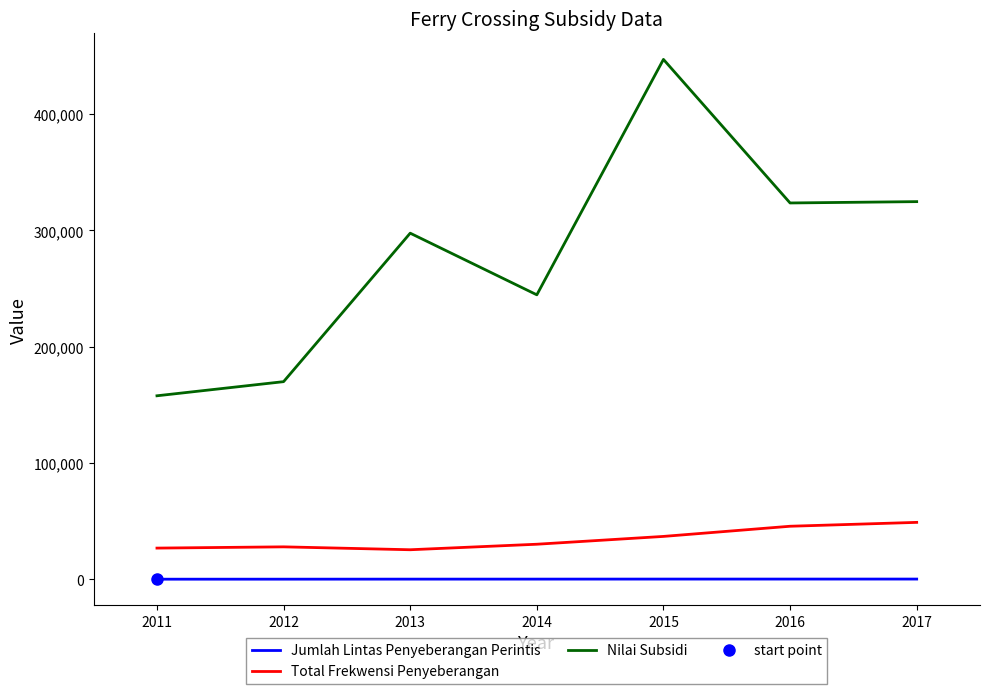

Which series has the largest range (max minus min)?

Nilai Subsidi